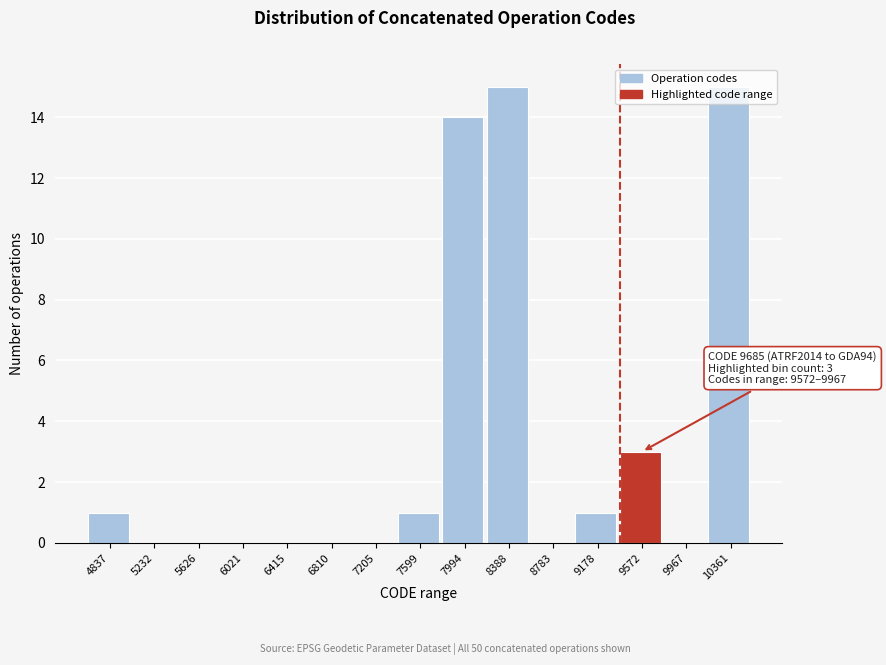

What is the greatest value displayed?

15